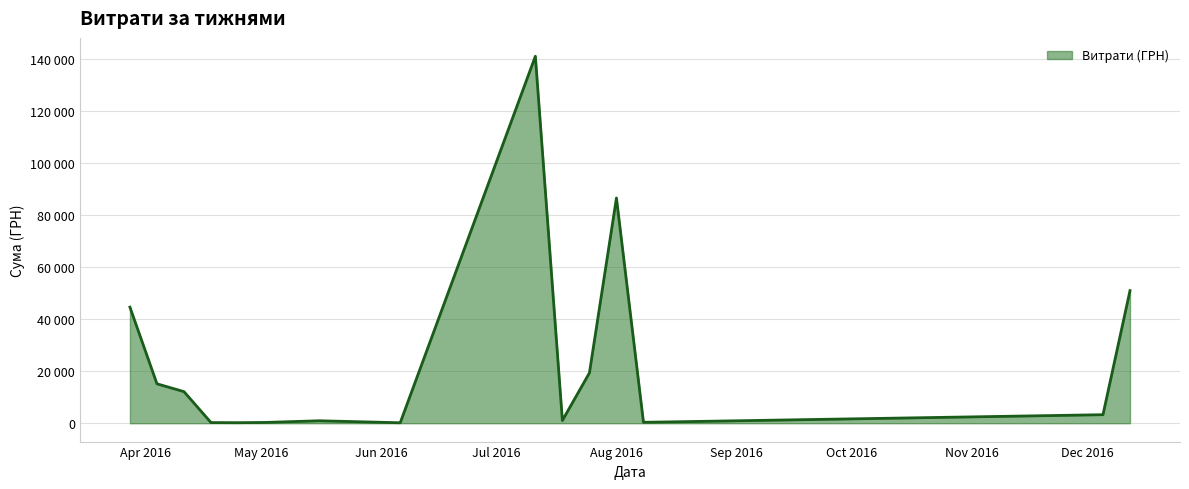

Does the chart have visible grid lines?

Yes